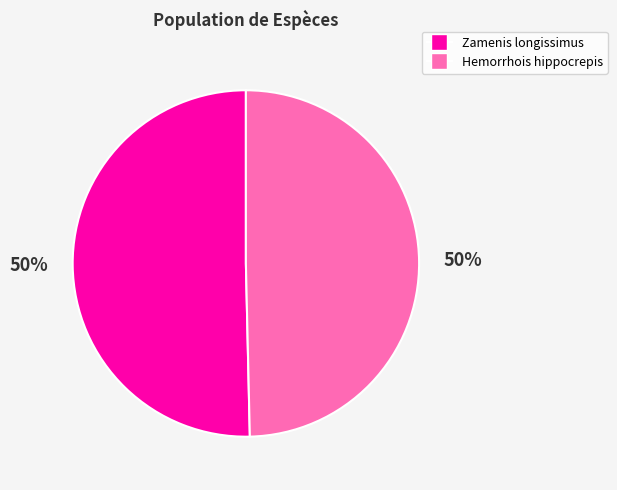

To the nearest percent, what is the average slice percentage?

50%